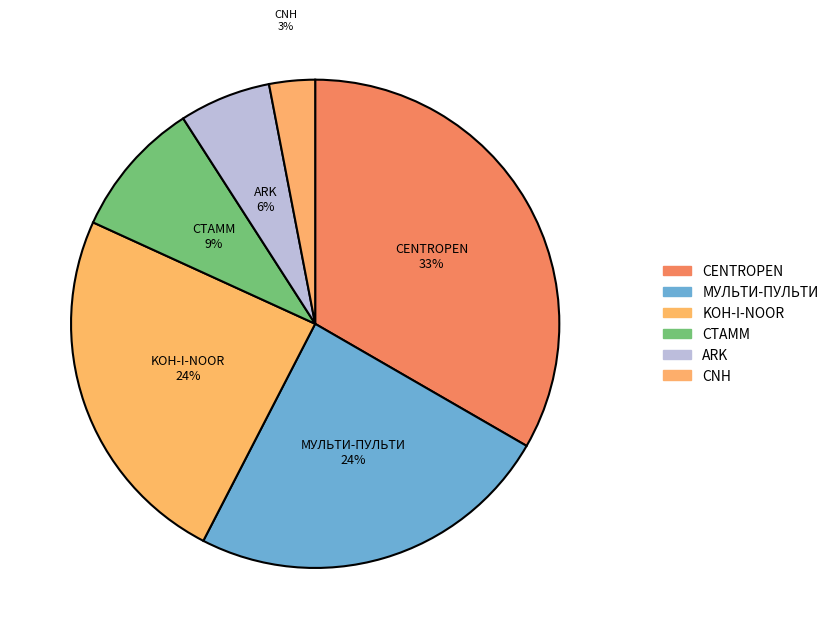

Is the sum of CENTROPEN and KOH-I-NOOR greater than half?

Yes